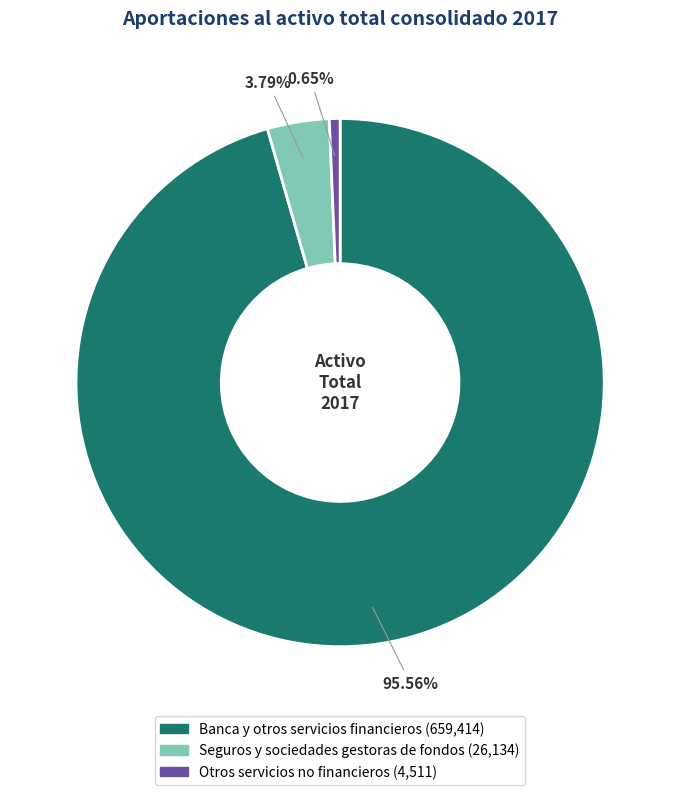

To the nearest percent, what percentage of the pie is Banca y otros servicios financieros?

96%